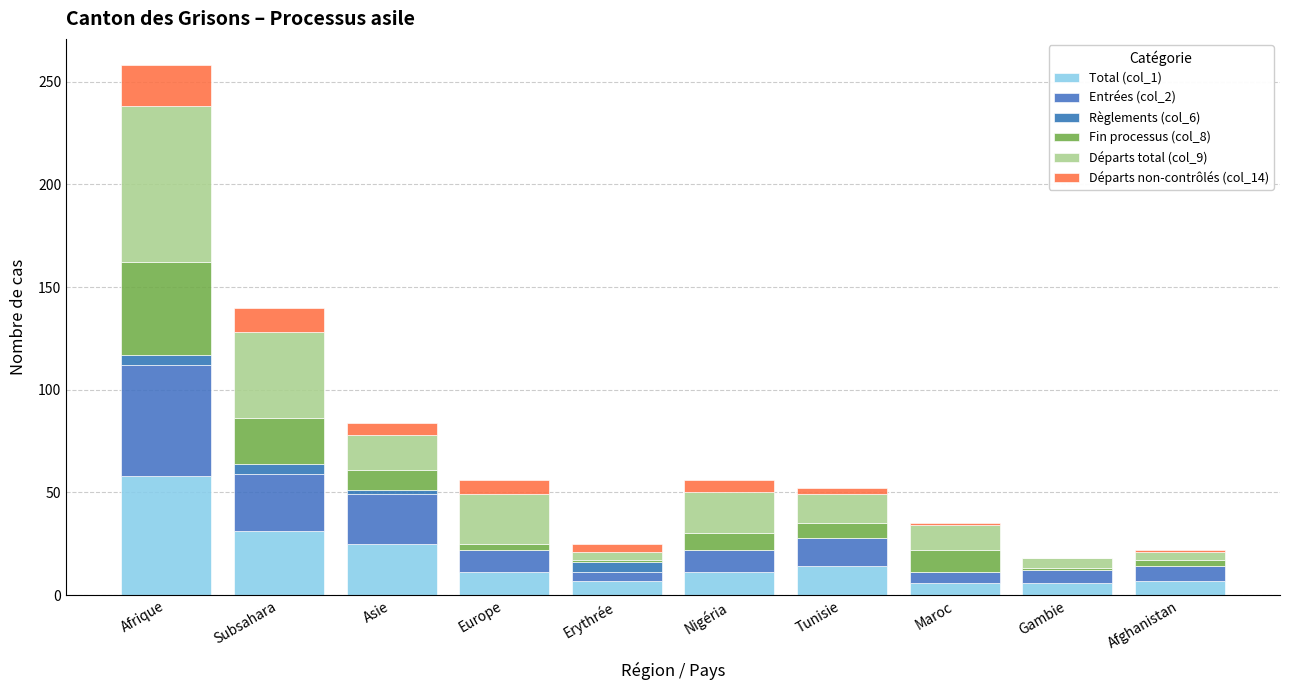

Are the bars grouped side by side (vs. stacked)?

No